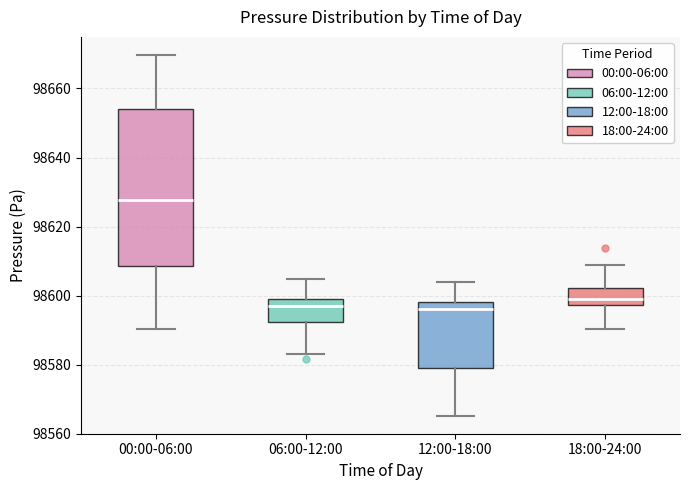

Comparing the boxes themselves (not the whiskers), which one is the tallest?

00:00-06:00